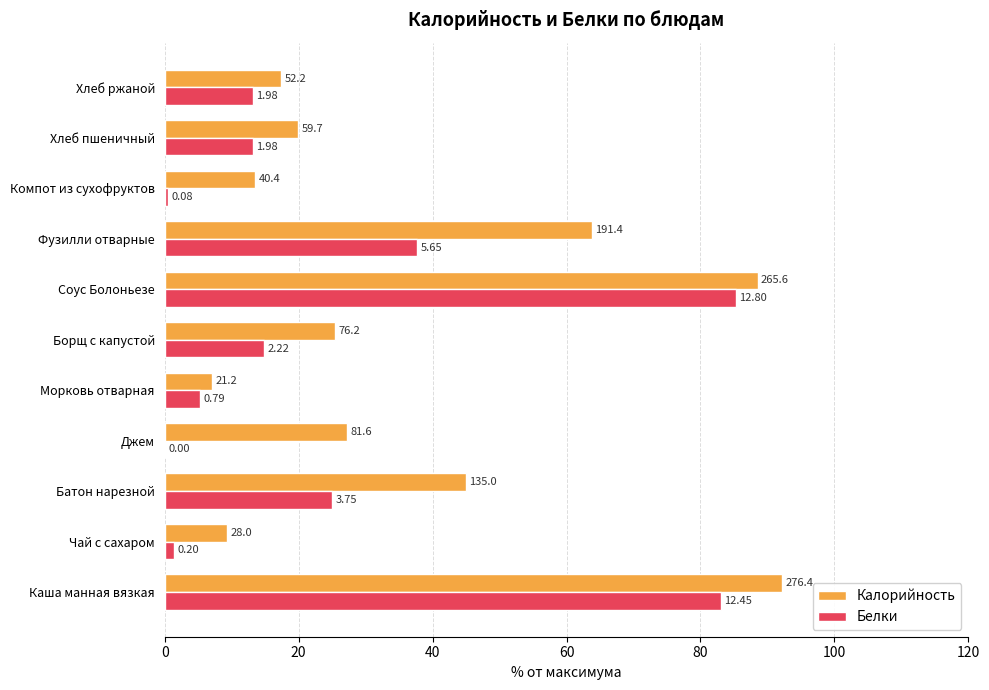

What are all the series names shown in the legend?

Калорийность, Белки